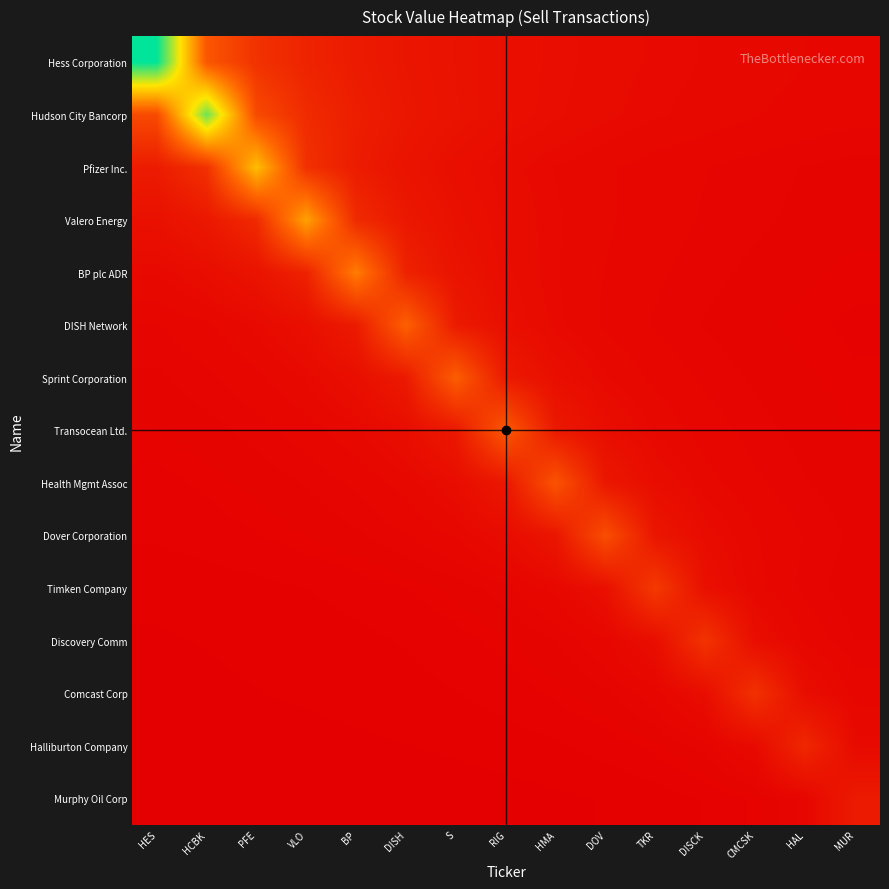

Reading left to right, extract all data points from this chart.

Hess Corporation: HES=111311000.0	HCBK=31803142.9	PFE=18551833.3	VLO=13095411.8	BP=10119181.8	DISH=8245259.3	S=6956937.5	RIG=6016810.8	HMA=5300523.8	DOV=4736638.3	TKR=4281192.3	DISCK=3905649.1	CMCSK=3590677.4	HAL=3322716.4	MUR=3091972.2
Hudson City Bancorp: HES=27303714.3	HCBK=95563000.0	PFE=27303714.3	VLO=15927166.7	BP=11242705.9	DISH=8687545.5	S=7078740.7	RIG=5972687.5	HMA=5165567.6	DOV=4550619.0	TKR=4066510.6	DISCK=3675500.0	CMCSK=3353087.7	HAL=3082677.4	MUR=2852626.9
Pfizer Inc.: HES=10495166.7	HCBK=17991714.3	PFE=62971000.0	VLO=17991714.3	BP=10495166.7	DISH=7408352.9	S=5724636.4	RIG=4664518.5	HMA=3935687.5	DOV=3403837.8	TKR=2998619.0	DISCK=2679617.0	CMCSK=2421961.5	HAL=2209508.8	MUR=2031322.6
Valero Energy: HES=6432117.6	HCBK=9112166.7	PFE=15620857.1	VLO=54673000.0	BP=15620857.1	DISH=9112166.7	S=6432117.6	RIG=4970272.7	HMA=4049851.9	DOV=3417062.5	TKR=2955297.3	DISCK=2603476.2	CMCSK=2326510.6	HAL=2102807.7	MUR=1918350.9
BP plc ADR: HES=4022181.8	HCBK=5205176.5	PFE=7374000.0	VLO=12641142.9	BP=44244000.0	DISH=12641142.9	S=7374000.0	RIG=5205176.5	HMA=4022181.8	DOV=3277333.3	TKR=2765250.0	DISCK=2391567.6	CMCSK=2106857.1	HAL=1882723.4	MUR=1701692.3
DISH Network: HES=2596148.1	HCBK=3186181.8	PFE=4123294.1	VLO=5841333.3	BP=10013714.3	DISH=35048000.0	S=10013714.3	RIG=5841333.3	HMA=4123294.1	DOV=3186181.8	TKR=2596148.1	DISCK=2190500.0	CMCSK=1894486.5	HAL=1668952.4	MUR=1491404.3
Sprint Corporation: HES=2142250.0	HCBK=2538963.0	PFE=3116000.0	VLO=4032470.6	BP=5712666.7	DISH=9793142.9	S=34276000.0	RIG=9793142.9	HMA=5712666.7	DOV=4032470.6	TKR=3116000.0	DISCK=2538963.0	CMCSK=2142250.0	HAL=1852756.8	MUR=1632190.5
Transocean Ltd.: HES=1765243.2	HCBK=2041062.5	PFE=2419037.0	VLO=2968818.2	BP=3842000.0	DISH=5442833.3	S=9330571.4	RIG=32657000.0	HMA=9330571.4	DOV=5442833.3	TKR=3842000.0	DISCK=2968818.2	CMCSK=2419037.0	HAL=2041062.5	MUR=1765243.2
Health Mgmt Assoc: HES=1456571.4	HCBK=1653405.4	PFE=1911750.0	VLO=2265777.8	BP=2780727.3	DISH=3598588.2	S=5098000.0	RIG=8739428.6	HMA=30588000.0	DOV=8739428.6	TKR=5098000.0	DISCK=3598588.2	CMCSK=2780727.3	HAL=2265777.8	MUR=1911750.0
Dover Corporation: HES=1222553.2	HCBK=1368095.2	PFE=1552973.0	VLO=1795625.0	BP=2128148.1	DISH=2611818.2	S=3380000.0	RIG=4788333.3	HMA=8208571.4	DOV=28730000.0	TKR=8208571.4	DISCK=4788333.3	CMCSK=3380000.0	HAL=2611818.2	MUR=2128148.1
Timken Company: HES=815423.1	HCBK=902170.2	PFE=1009571.4	VLO=1146000.0	BP=1325062.5	DISH=1570444.4	S=1927363.6	RIG=2494235.3	HMA=3533500.0	DOV=6057428.6	TKR=21201000.0	DISCK=6057428.6	CMCSK=3533500.0	HAL=2494235.3	MUR=1927363.6
Discovery Comm: HES=664105.3	HCBK=727961.5	PFE=805404.3	VLO=901285.7	BP=1023081.1	DISH=1182937.5	S=1402000.0	RIG=1720636.4	HMA=2226705.9	DOV=3154500.0	TKR=5407714.3	DISCK=18927000.0	CMCSK=5407714.3	HAL=3154500.0	MUR=2226705.9
Comcast Corp: HES=585838.7	HCBK=637228.1	PFE=698500.0	VLO=772808.5	BP=864809.5	DISH=981675.7	S=1135062.5	RIG=1345259.3	HMA=1651000.0	DOV=2136588.2	TKR=3026833.3	DISCK=5188857.1	CMCSK=18161000.0	HAL=5188857.1	MUR=3026833.3
Halliburton Company: HES=435701.5	HCBK=470838.7	PFE=512140.4	VLO=561384.6	BP=621106.4	DISH=695047.6	S=788973.0	RIG=912250.0	HMA=1081185.2	DOV=1326909.1	TKR=1717176.5	DISCK=2432666.7	CMCSK=4170285.7	HAL=14596000.0	MUR=4170285.7
Murphy Oil Corp: HES=277194.4	HCBK=297880.6	PFE=321903.2	VLO=350140.4	BP=383807.7	DISH=424638.3	S=475190.5	RIG=539405.4	HMA=623687.5	DOV=739185.2	TKR=907181.8	DISCK=1174000.0	CMCSK=1663166.7	HAL=2851142.9	MUR=9979000.0